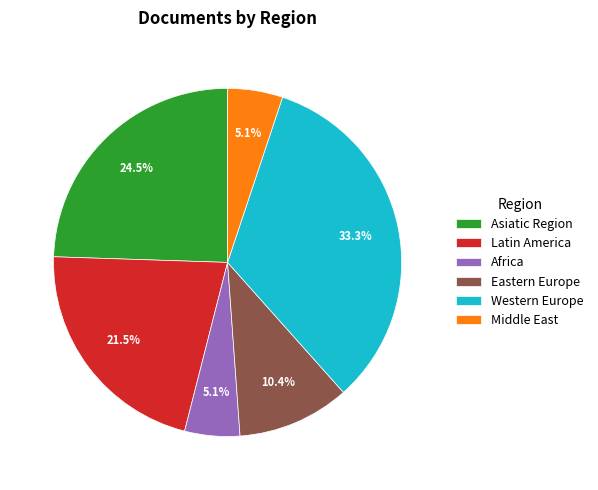

Which has a higher value, Eastern Europe or Asiatic Region?

Asiatic Region